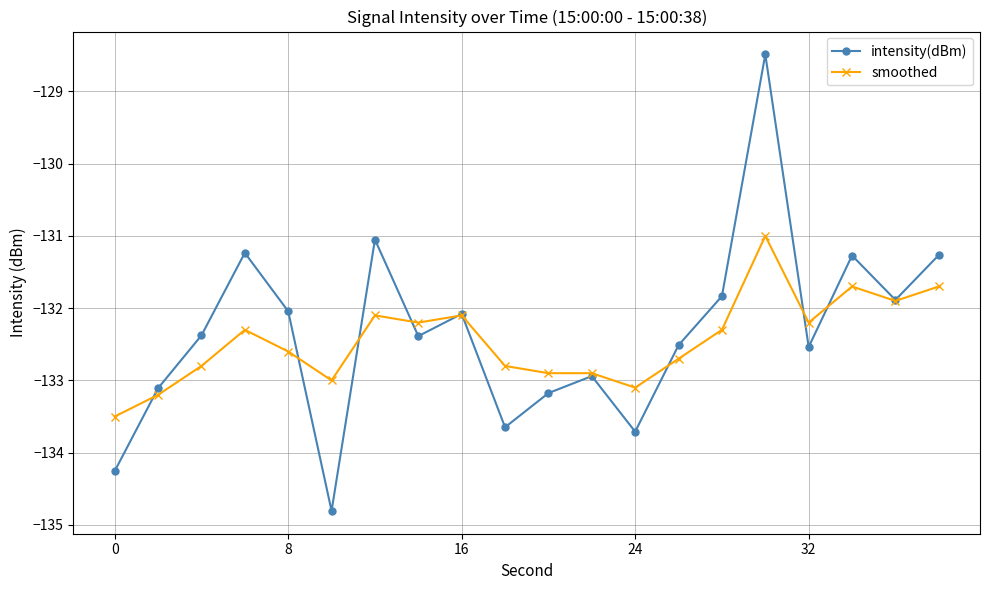

How many series are shown in this chart?

2